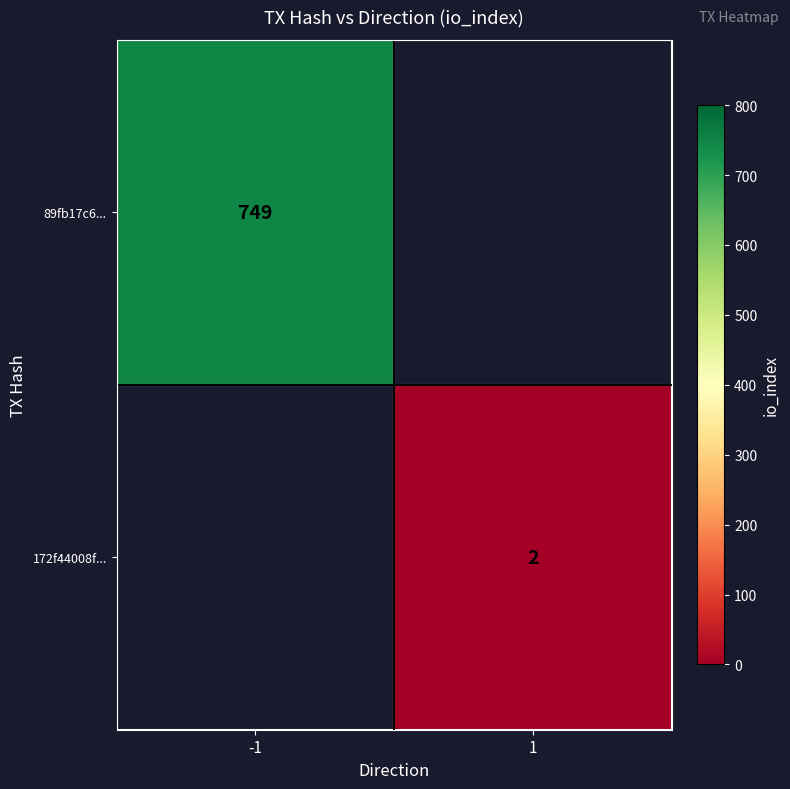

The value of 172f44008f... at 1 is 2.8. True or false?

False